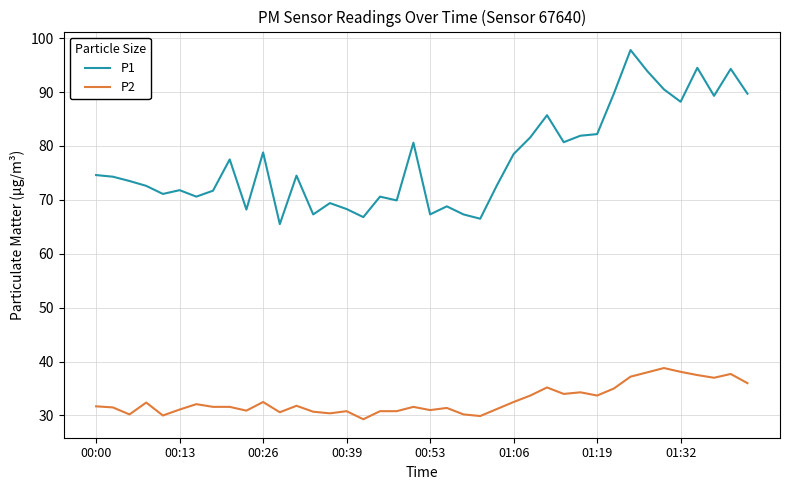

Which series has the largest range (max minus min)?

P1